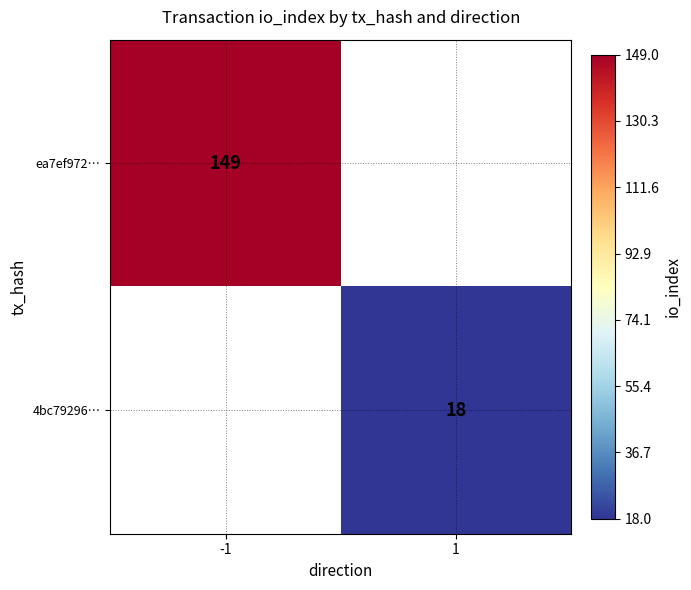

True or false: 4bc79296… has a value of 18 at 1.

True